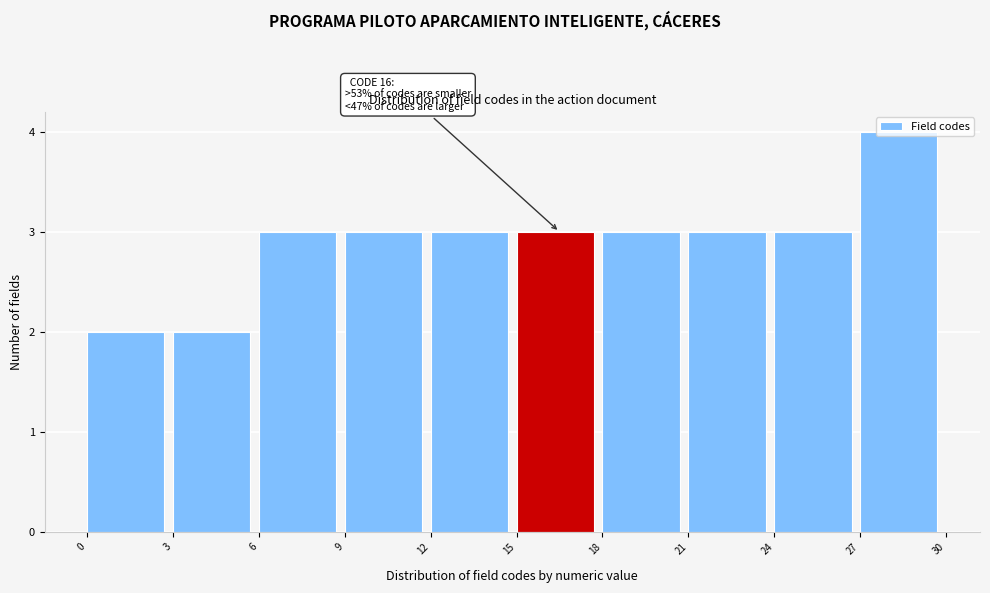

Which range on the x-axis has the tallest bar?

27 to 30